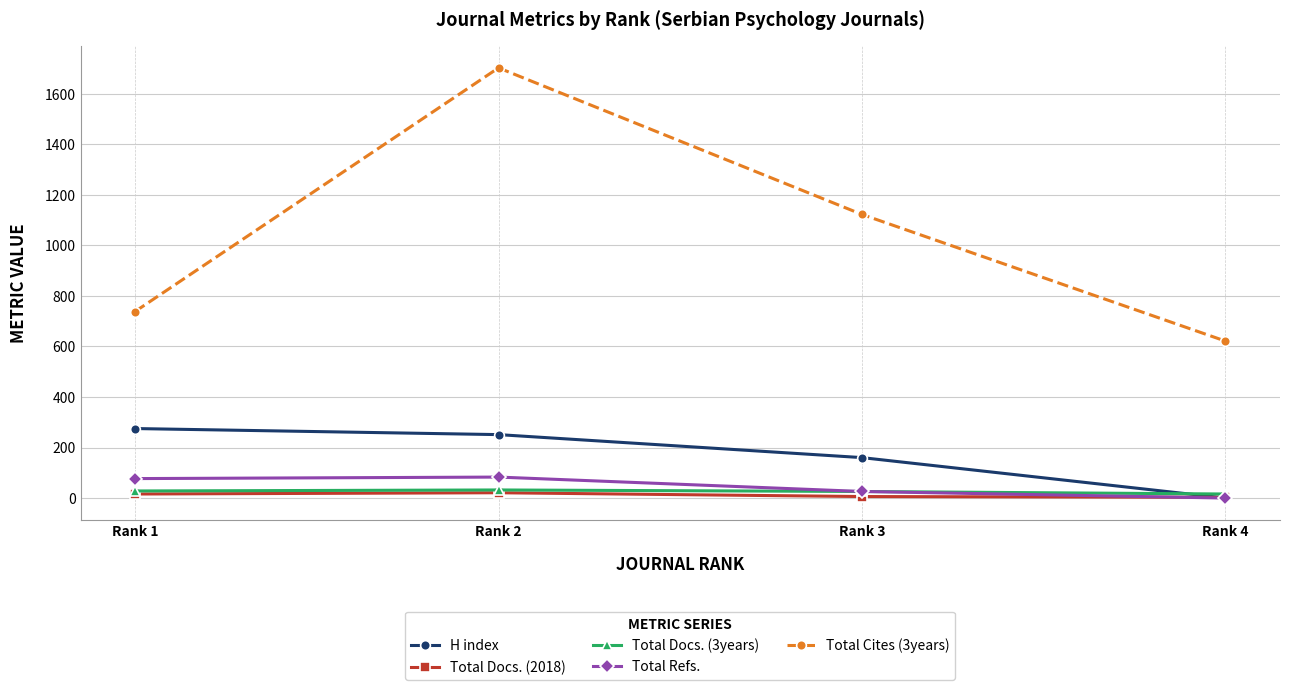

The value of Total Cites (3years) at Rank 4 is 621. True or false?

True